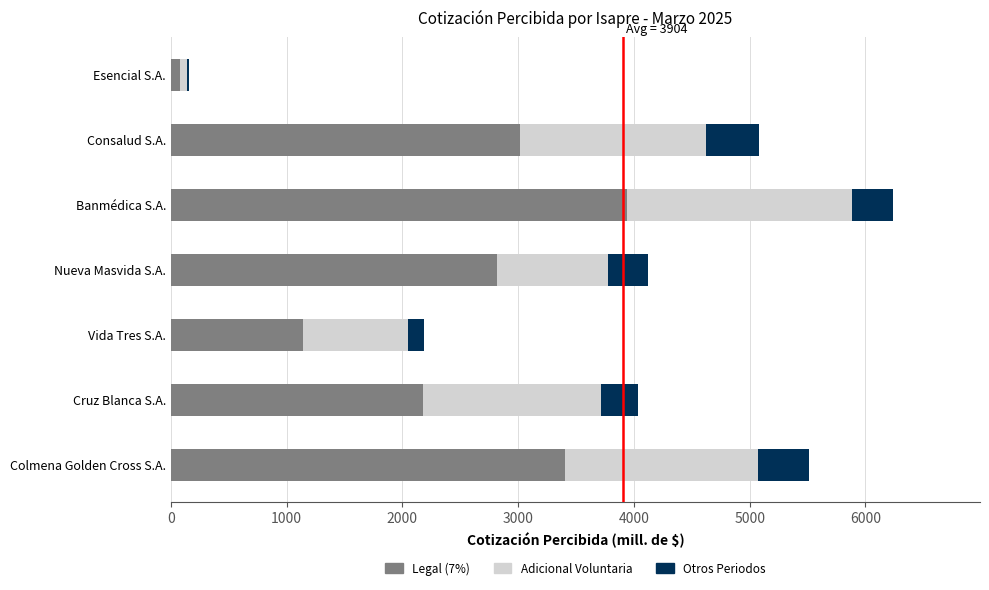

What is the sum of all Legal (7%) values?

16592.5